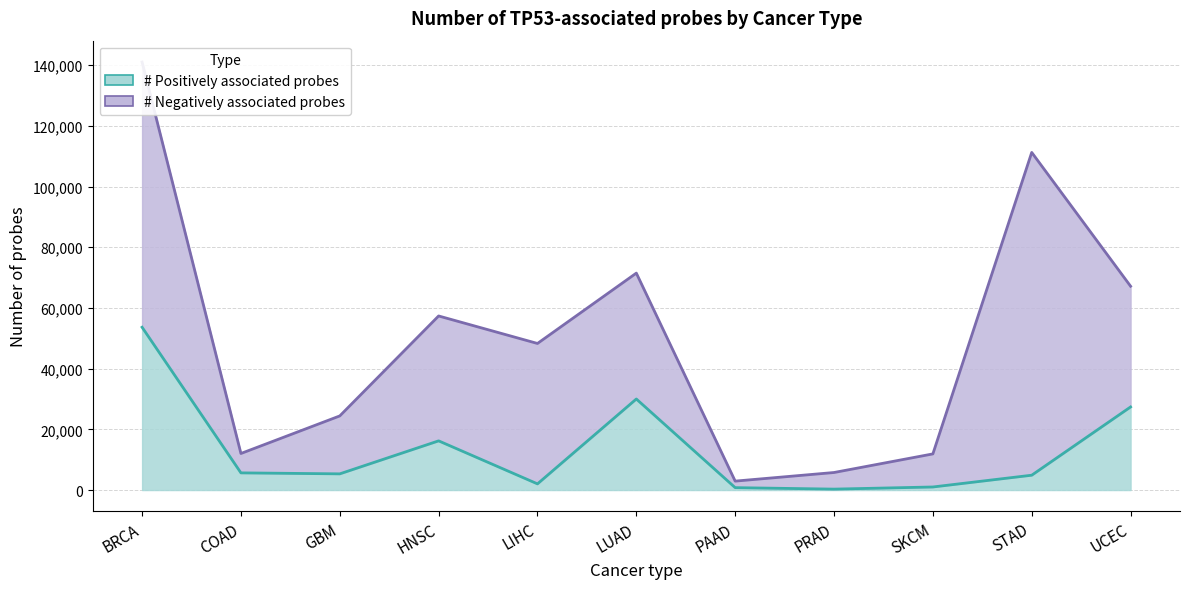

Which label corresponds to the smallest value in the chart?

PRAD